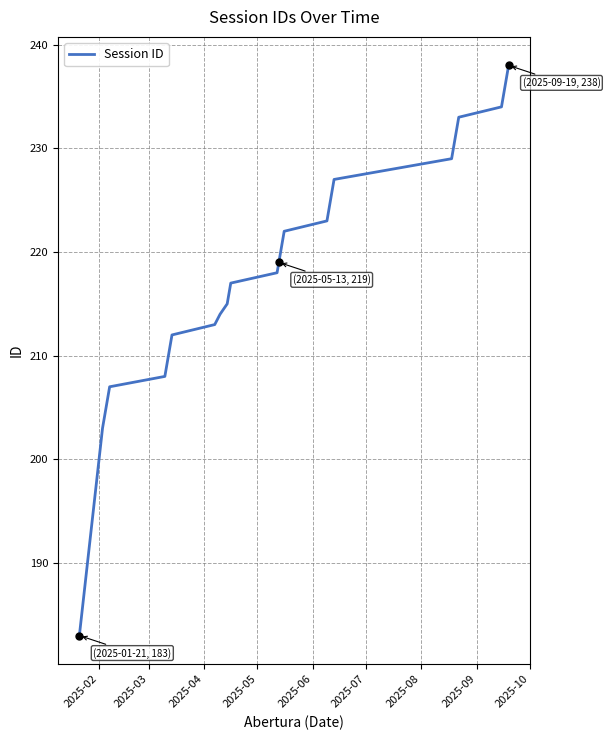

What is the maximum value shown in the chart?

238